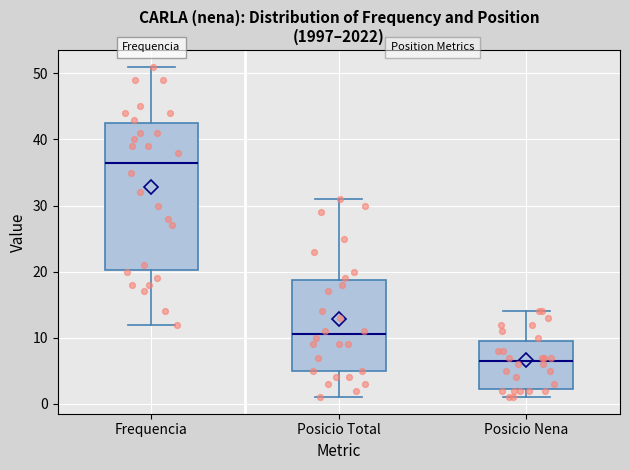

Reading left to right, read every box against the y-axis: the position of its median line, the range the box covers, and the ends of its whiskers. The values are not printed on the chart, so give them approximately, as read against the axis.

Frequencia: median 37, box 20 to 43, whiskers 12 to 51
Posicio Total: median 11, box 5 to 19, whiskers 1 to 31
Posicio Nena: median 7, box 2 to 10, whiskers 1 to 14